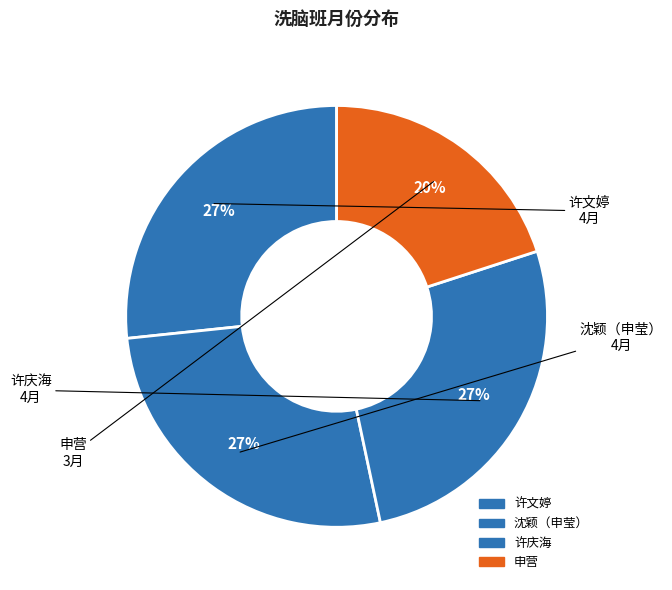

How many slices are in this pie chart?

4